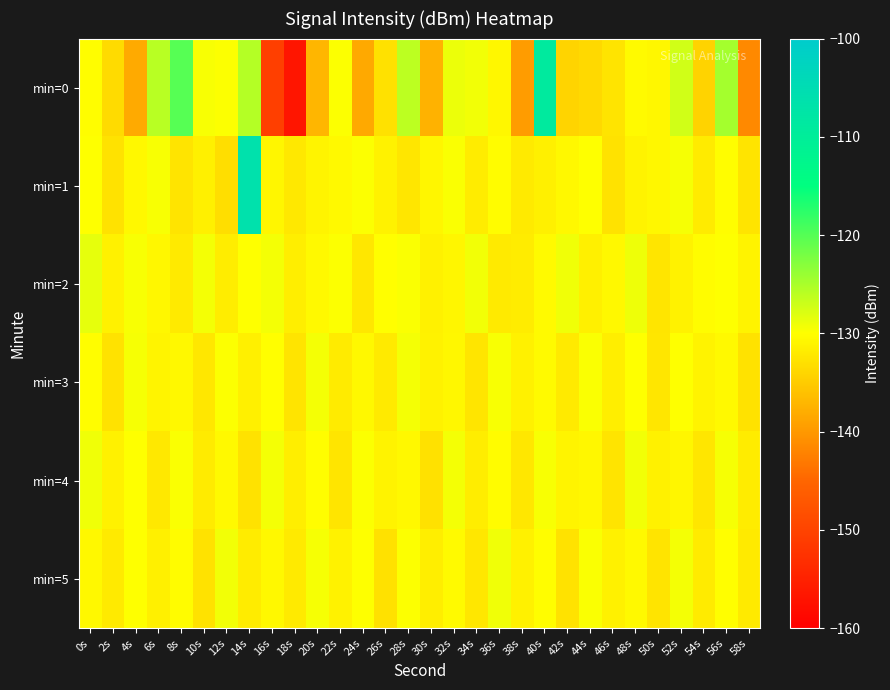

Which category has the lowest value across all series?

18s